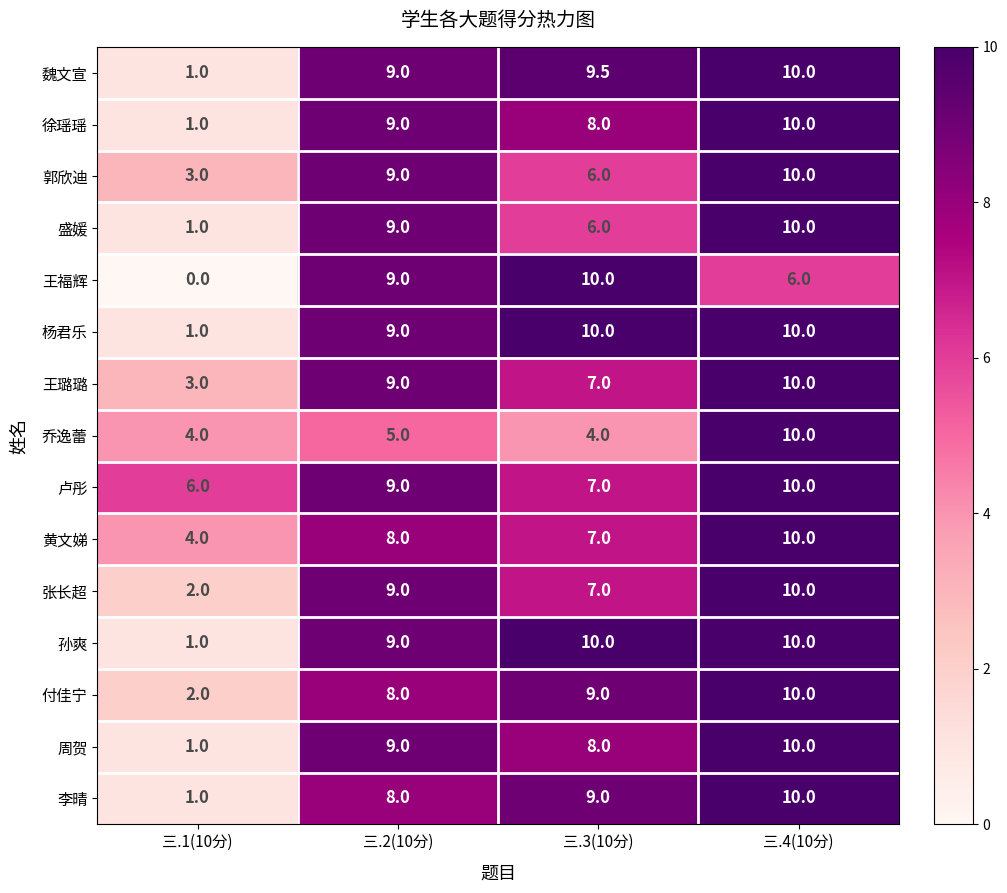

What is the difference between the 周贺 values at 三.3(10分) and 三.4(10分)?

2.0